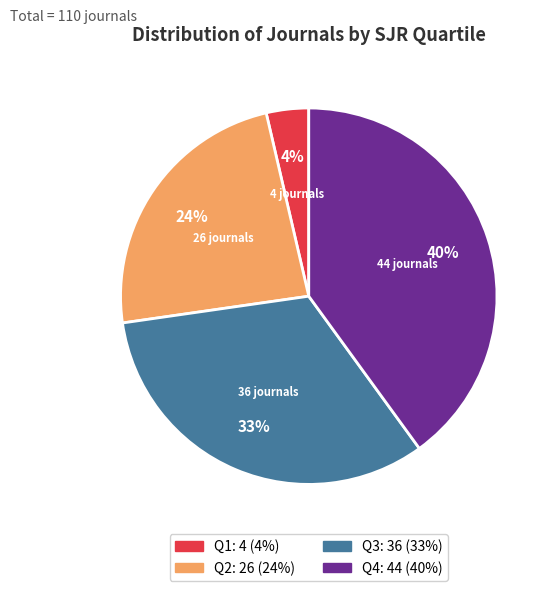

What is the smallest slice in the pie chart?

Q1